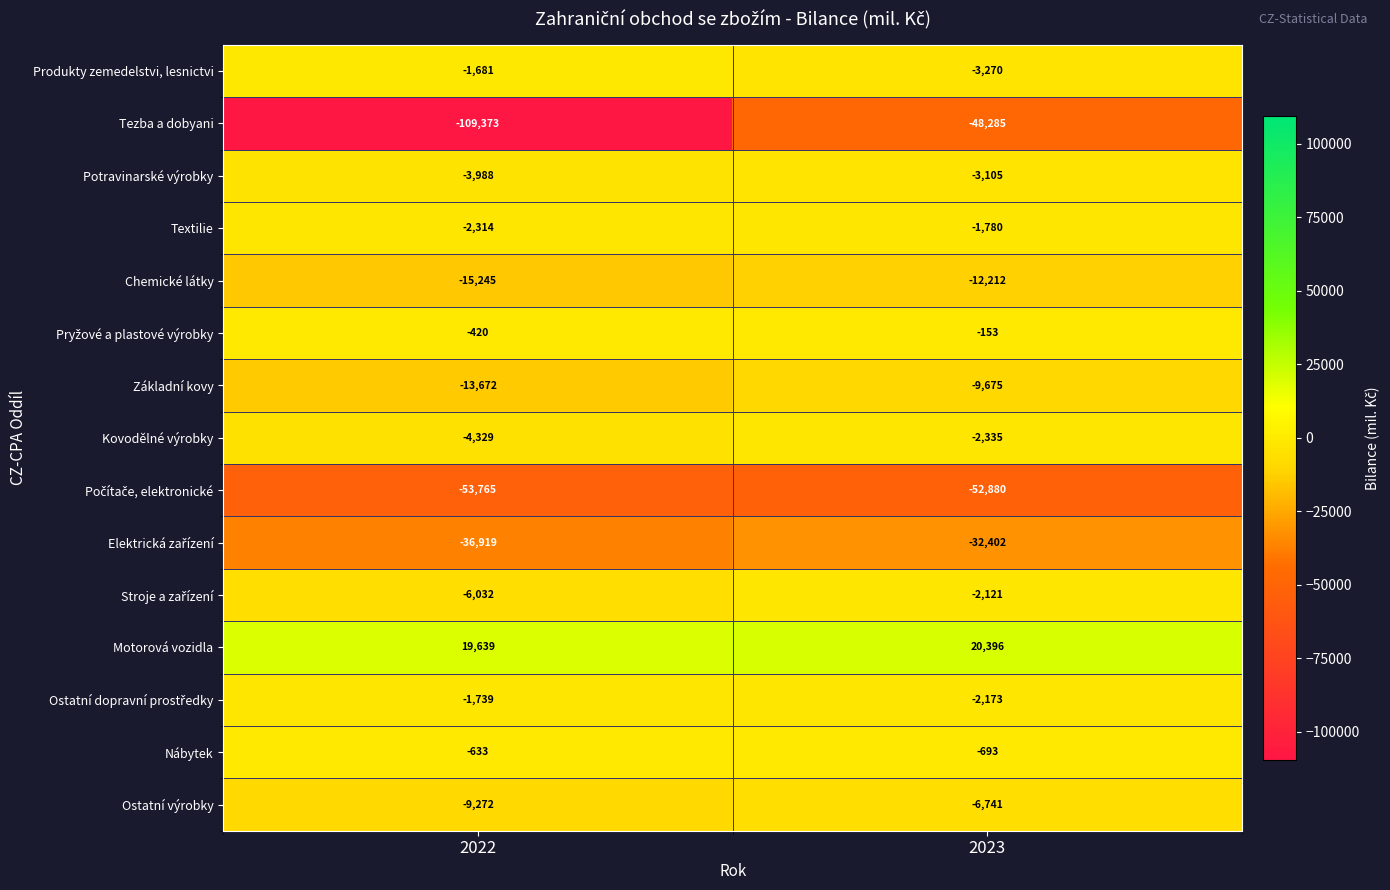

How many values in the Textilie series are below -1780?

1